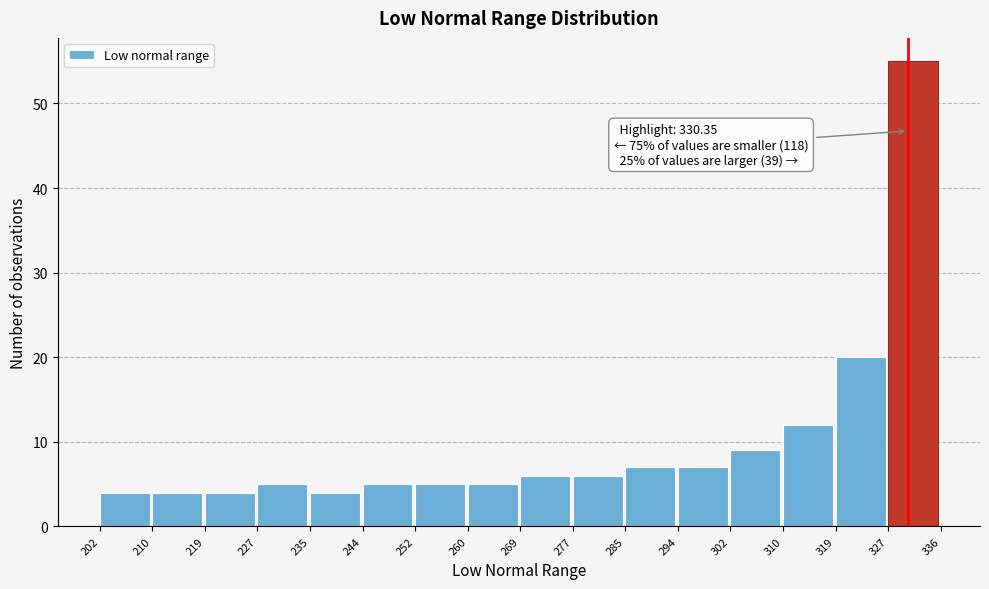

Which range on the x-axis has the tallest bar?

327 to 336